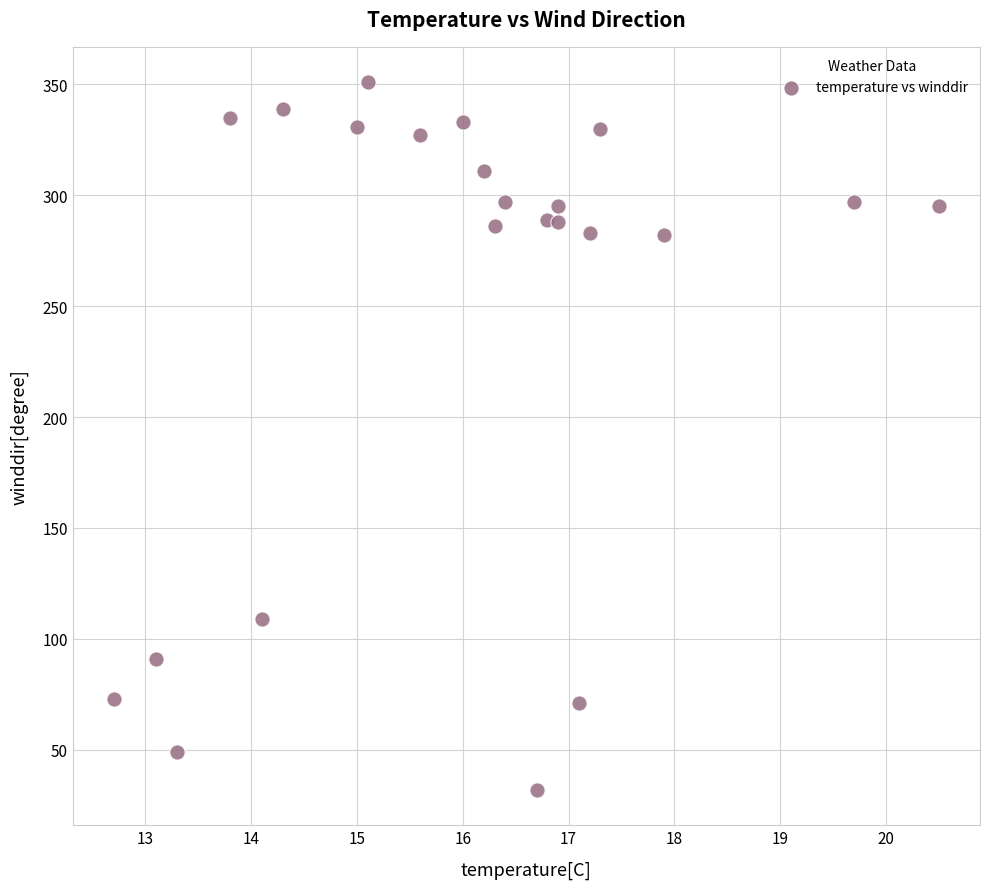

What is the range of Y values (max minus min)?

319